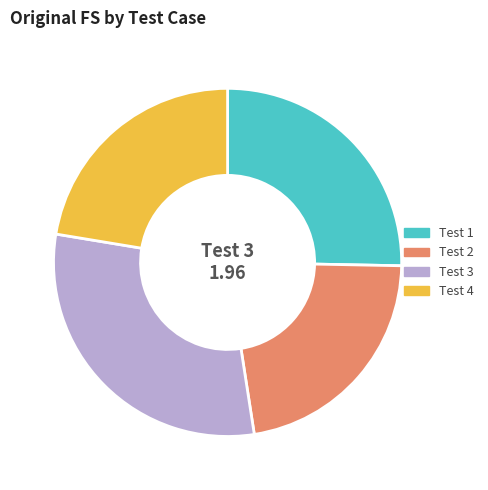

What is the ratio of the value at Test 2 to the value at Test 3?

0.7